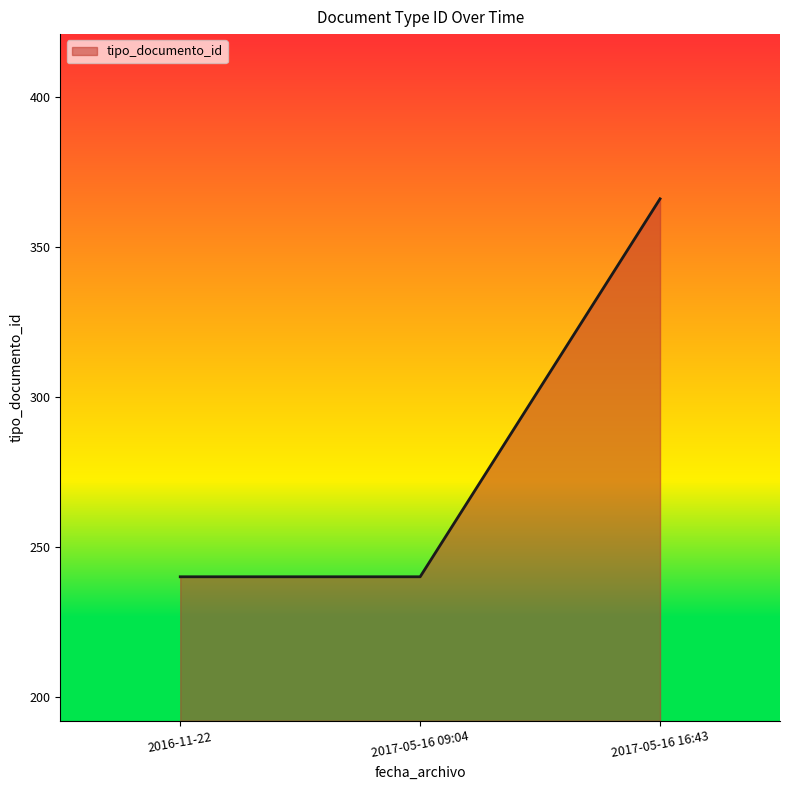

The chart shows a value of 103 at 2017-05-16 16:43. True or false?

False